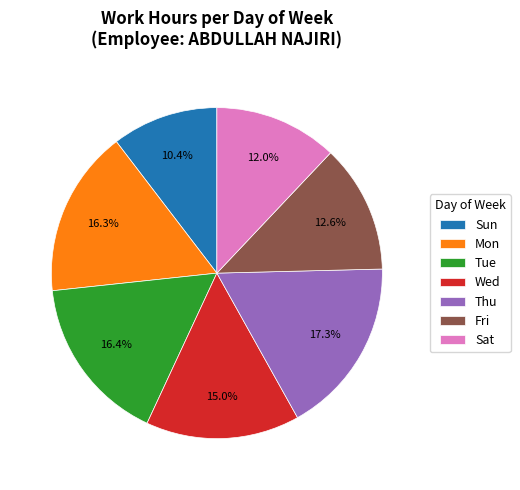

Does any single category account for the majority?

No